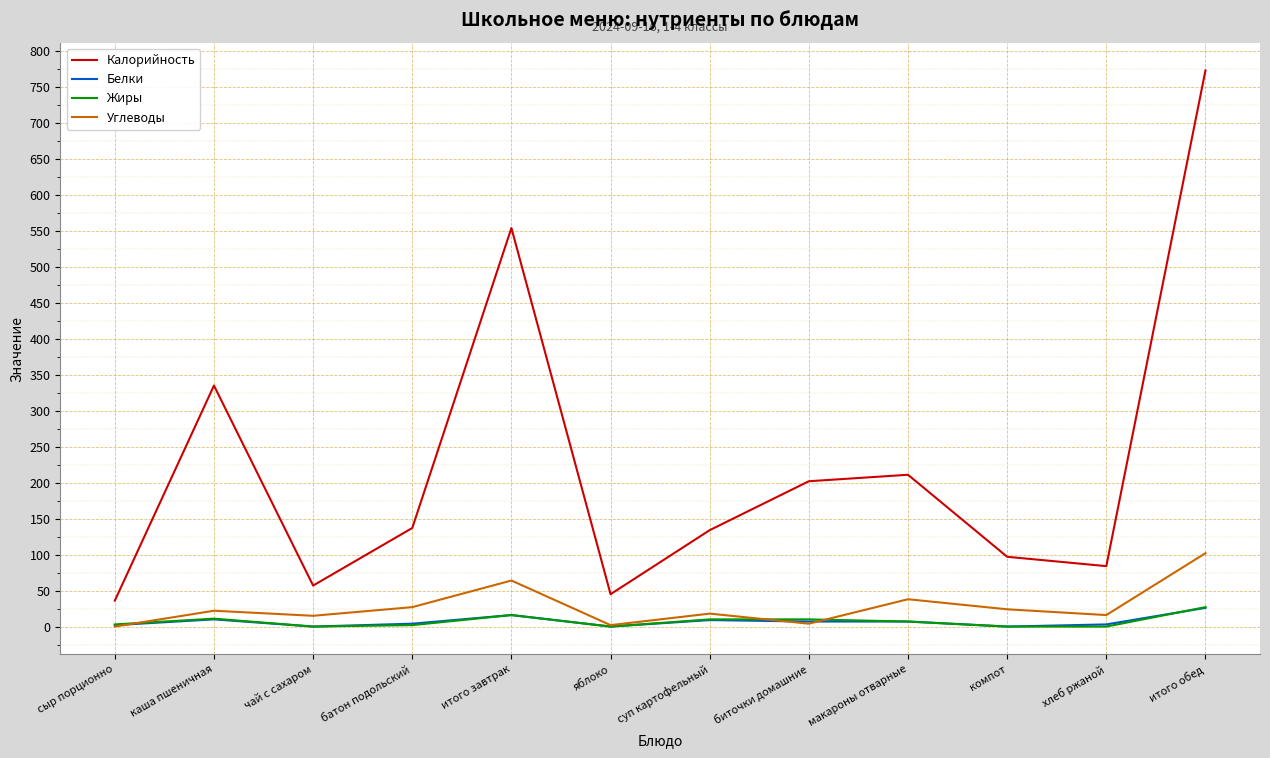

Which label corresponds to the largest value in the chart?

итого обед